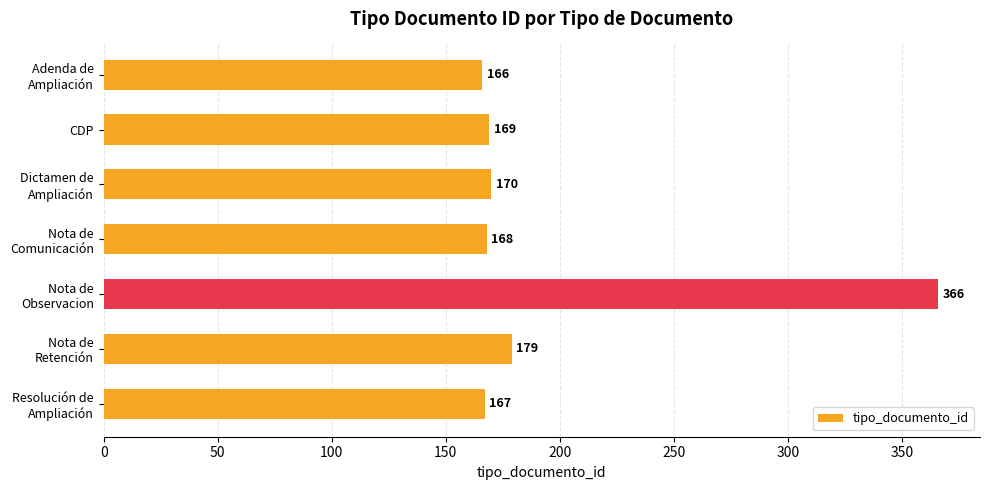

Reading bottom to top, extract all data points from this chart.

167	179	366	168	170	169	166